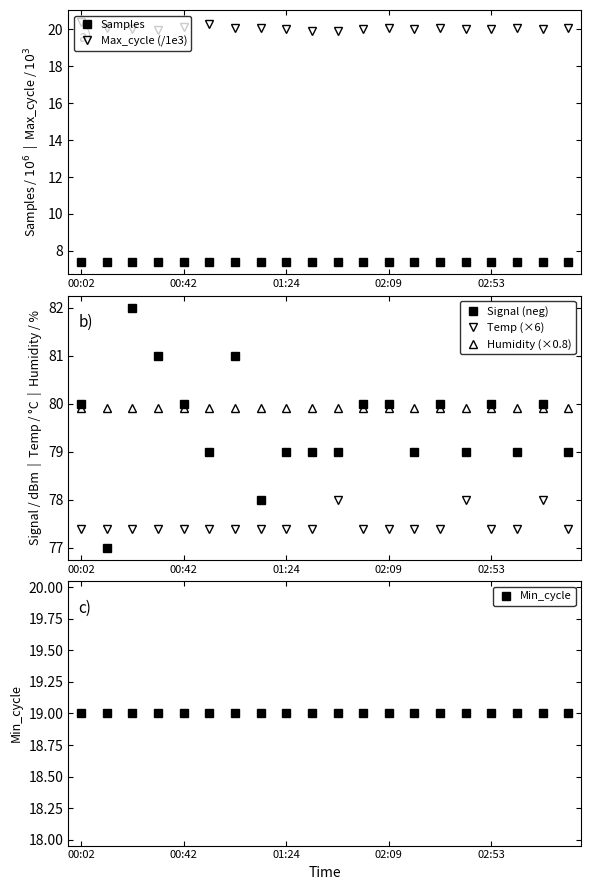

What is the maximum value shown in the chart?

82.0